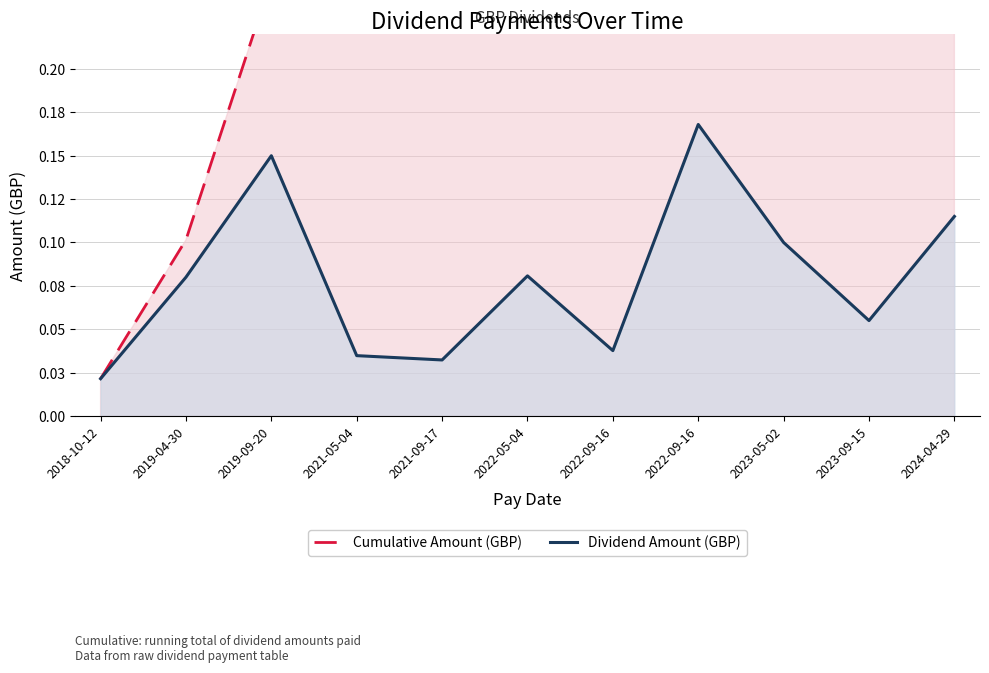

True or false: Cumulative Amount (GBP) has a value of 0.4 at 2022-05-04.

True